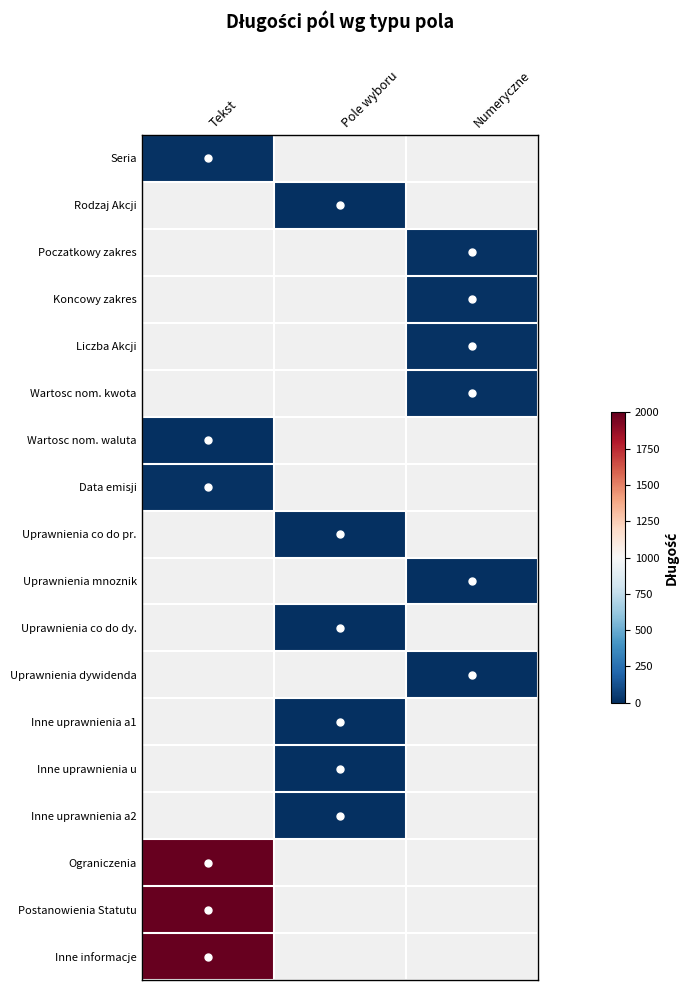

What is the smallest value displayed?

1.0